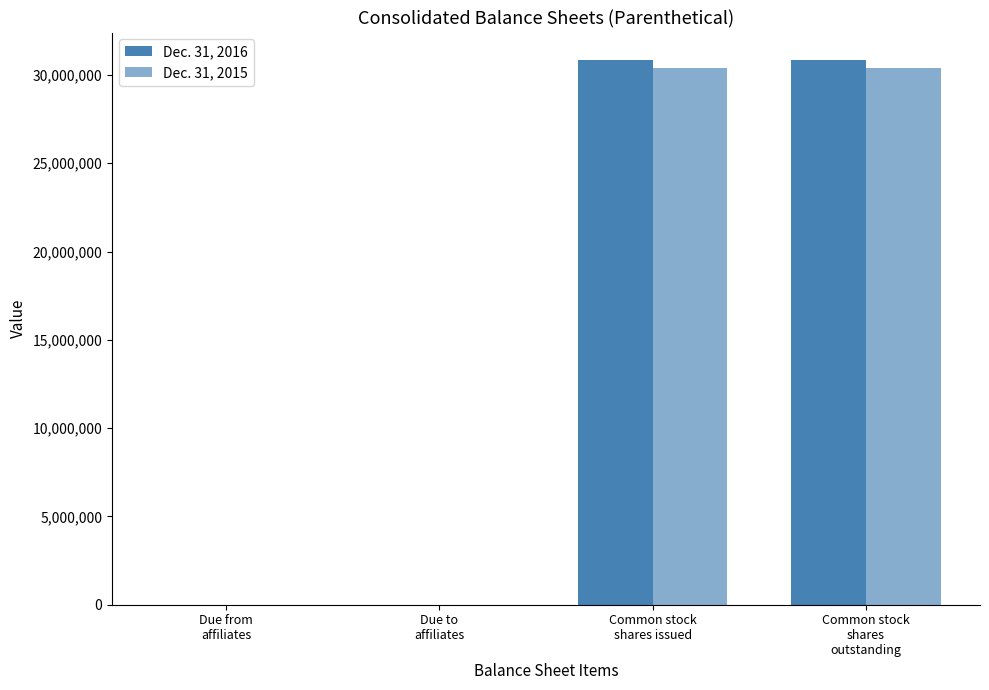

Are the bars grouped side by side (vs. stacked)?

Yes